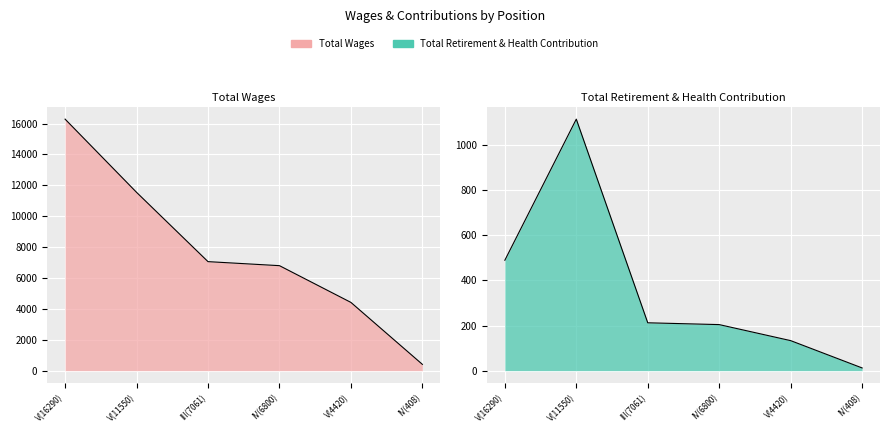

True or false: Total Retirement & Health Contribution and Total Wages cross at least once.

False